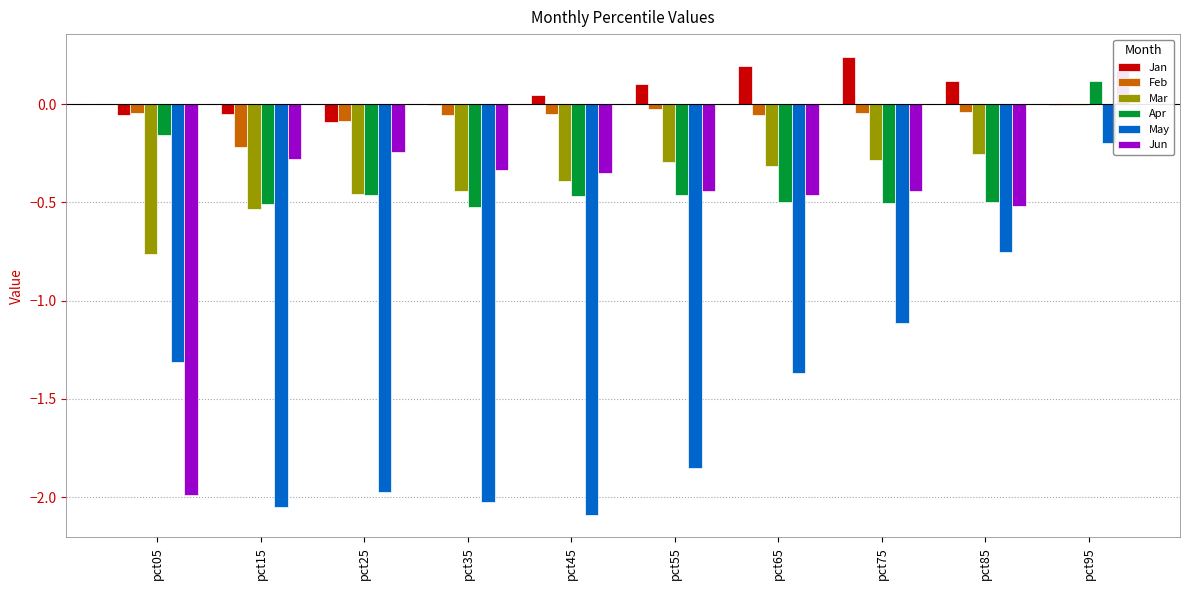

What are all the series names shown in the legend?

Jan, Feb, Mar, Apr, May, Jun